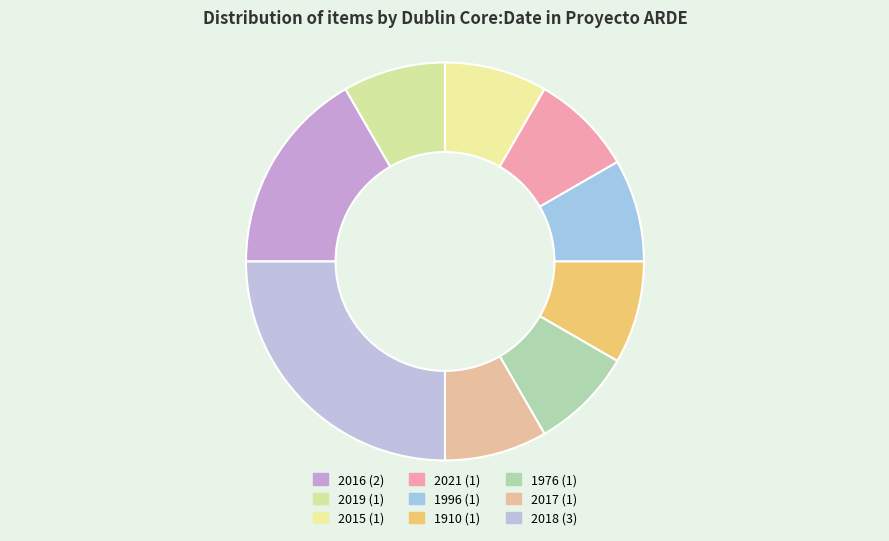

Is there any slice that represents more than half of the pie?

No